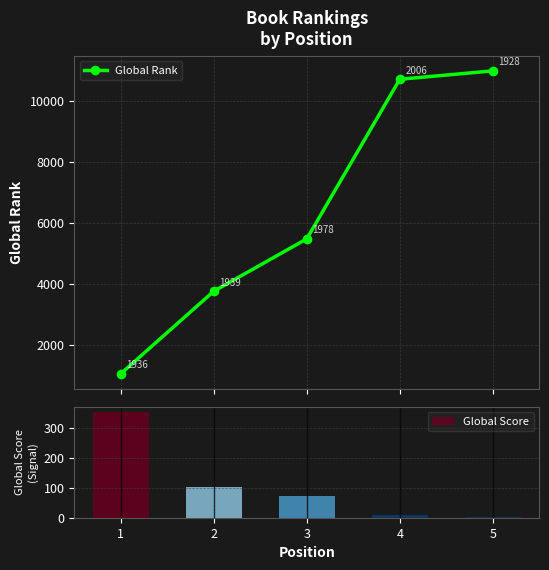

What is the smallest value displayed?

1068